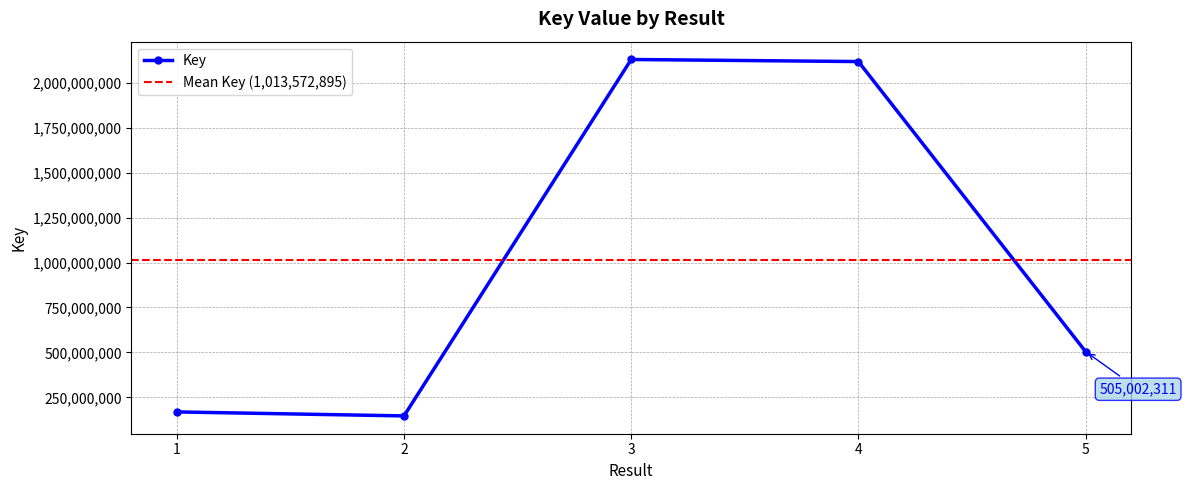

How many data points are above 505002311?

2